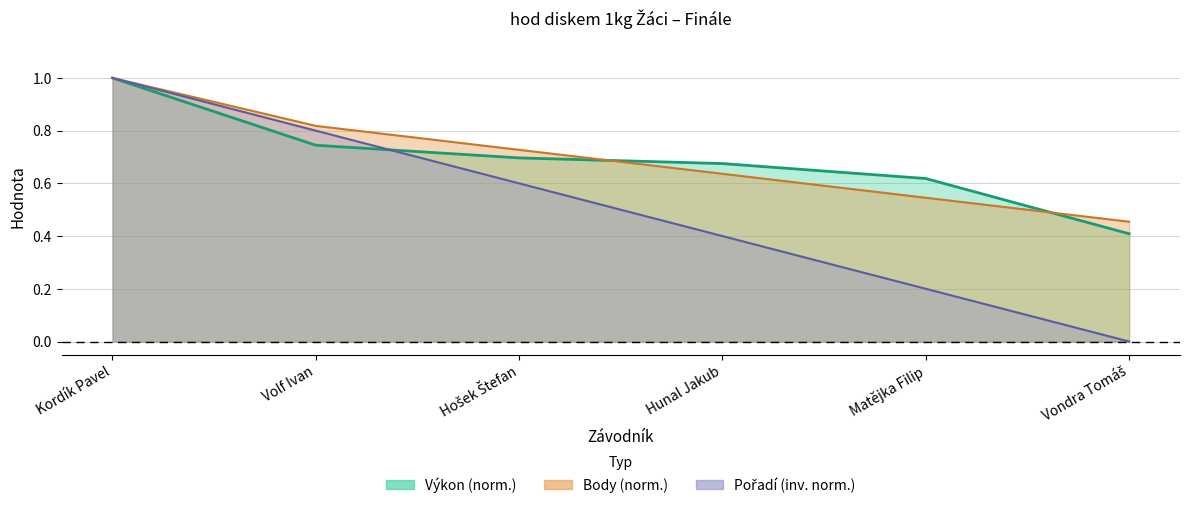

What is the average value of the Body series?

0.7